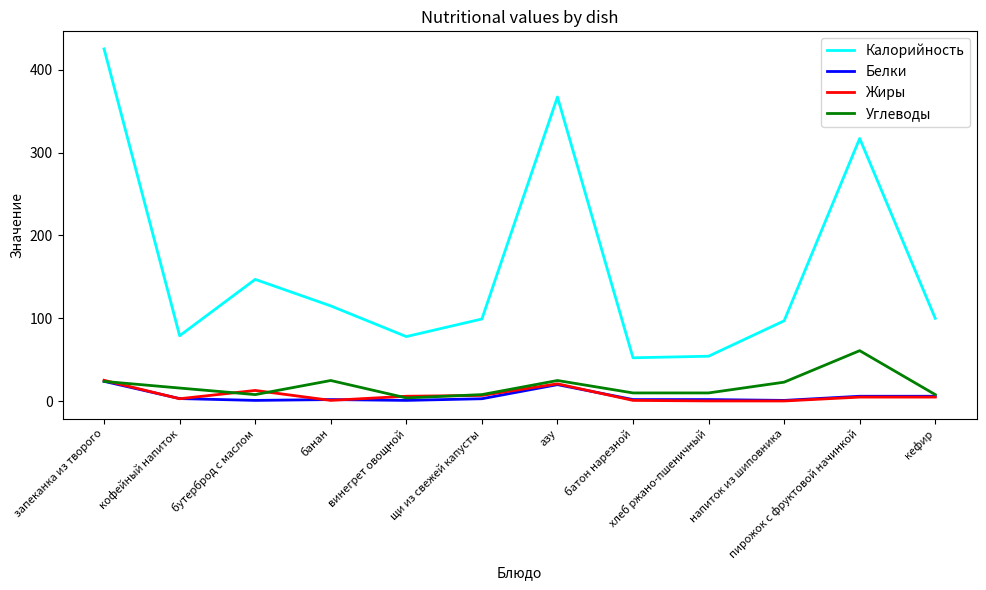

Which series has the largest range (max minus min)?

Калорийность